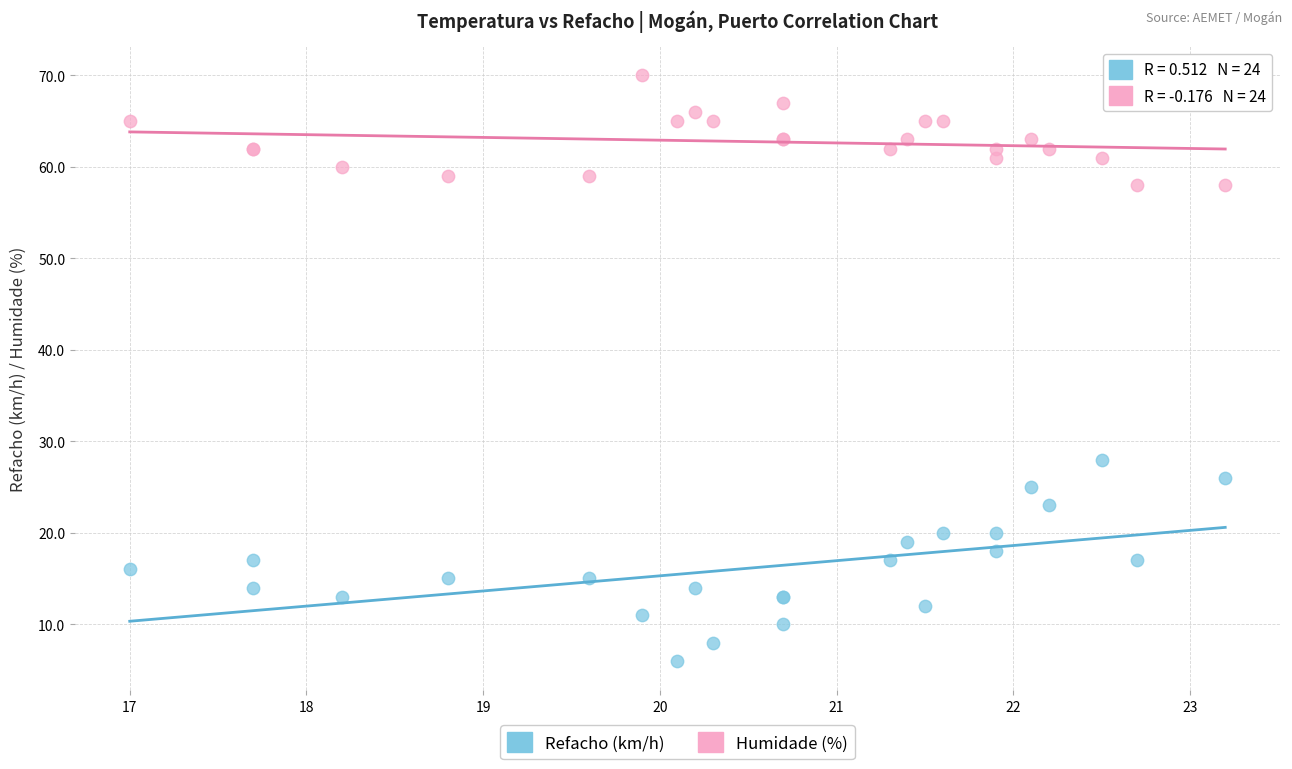

Which series reaches the maximum Y coordinate?

Humidade (%)